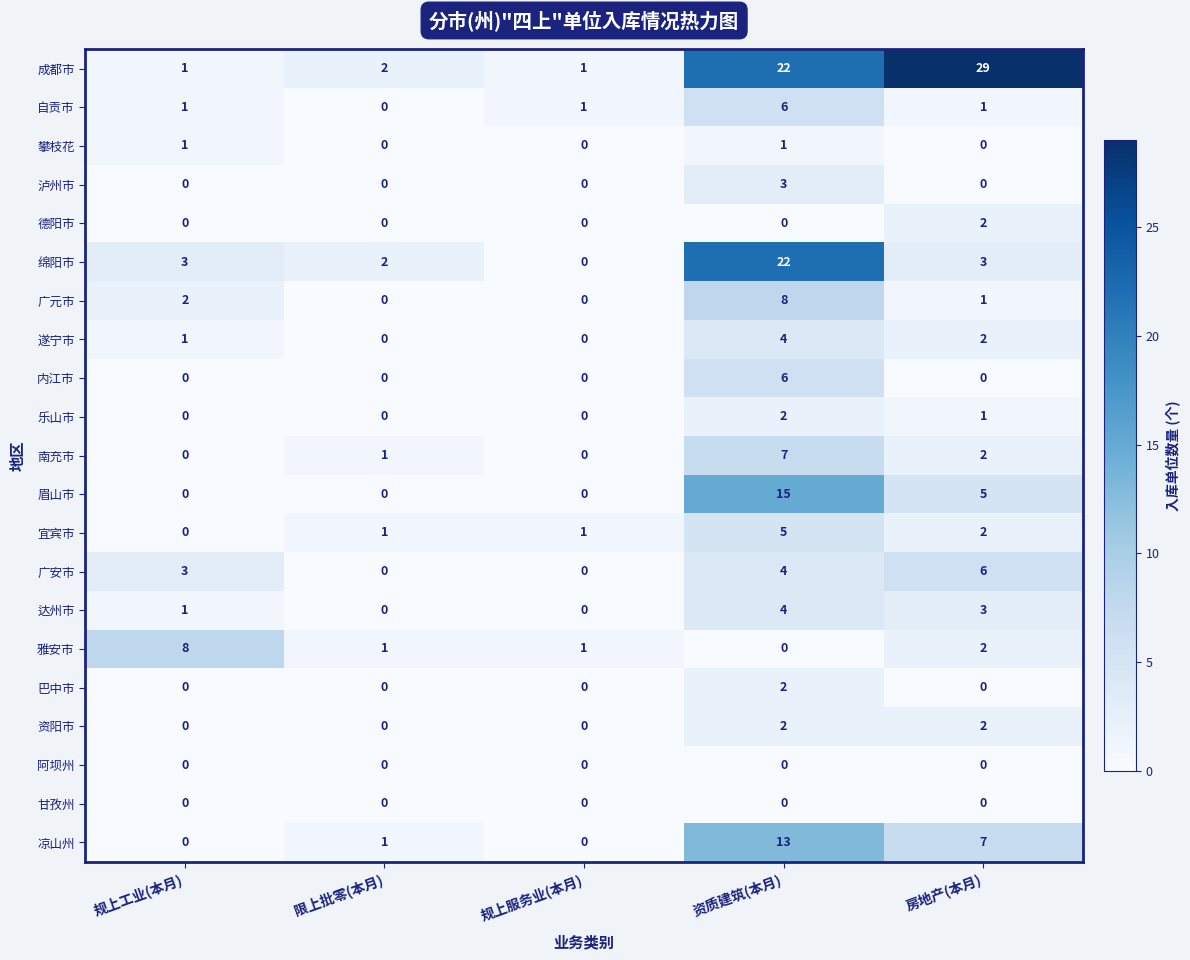

Is it true that 阿坝州 equals 0 at 限上批零(本月)?

True